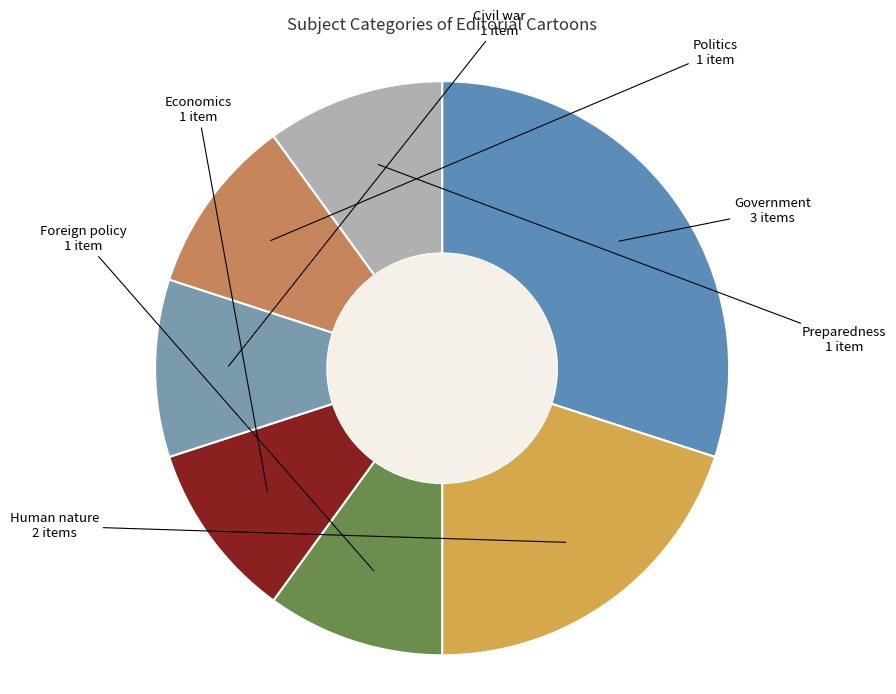

Between Economics and Human nature, which is larger?

Human nature